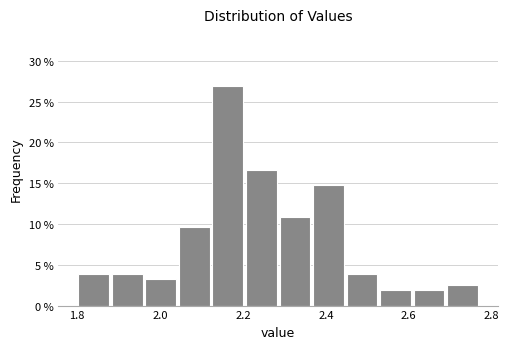

Over which range of the x-axis is the bar tallest?

2.12 to 2.20